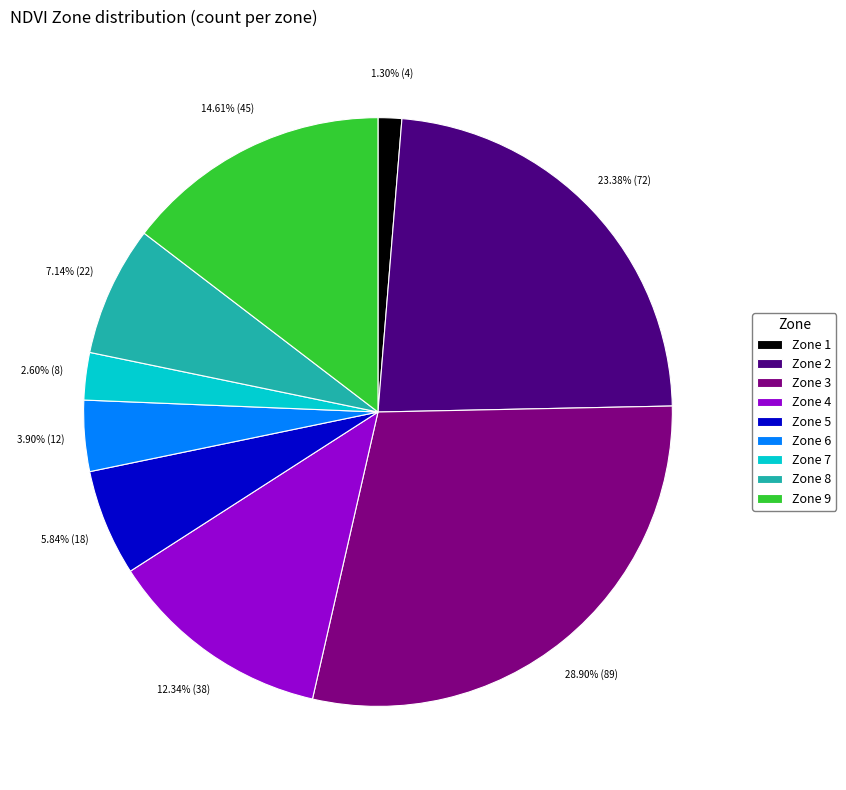

Is there a majority slice in this chart?

No